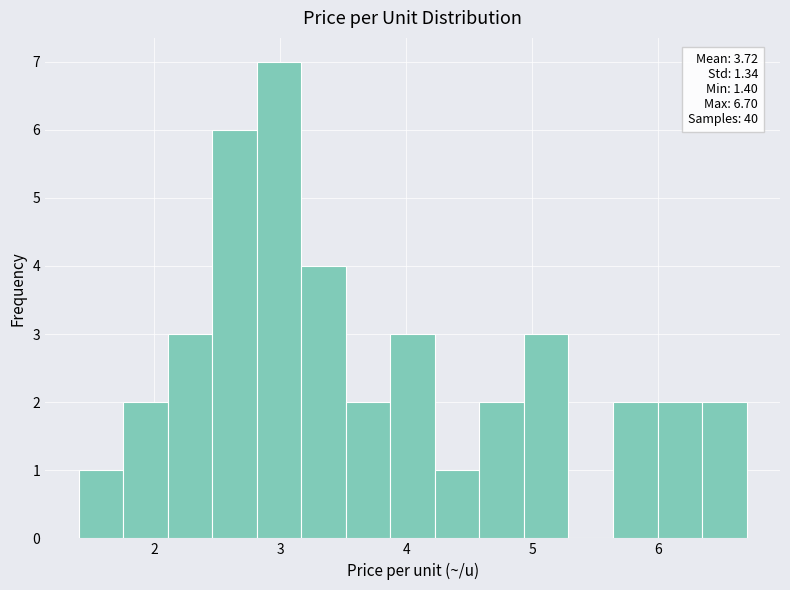

Around what value on the x-axis is the tallest bar? Give the approximate position of its centre, as read against the axis.

3.0